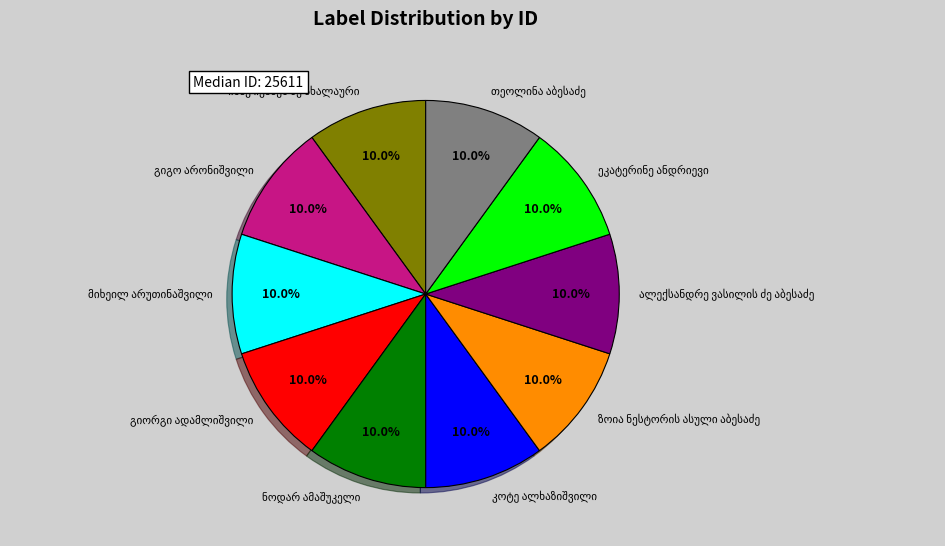

Is there any slice that represents more than half of the pie?

No